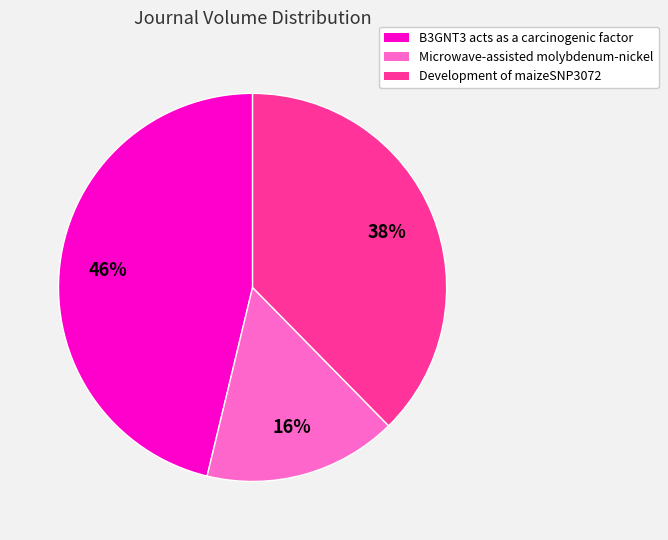

What is the ratio of the value at B3GNT3 acts as a carcinogenic factor to the value at Development of maizeSNP3072?

1.2